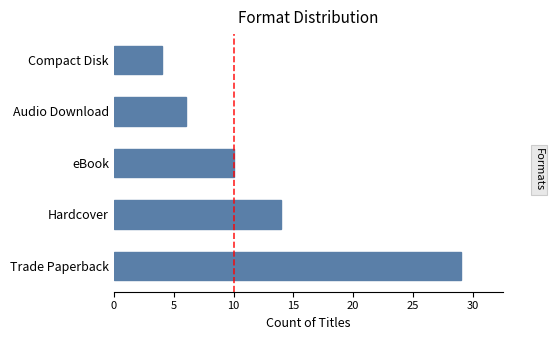

What is the average value?

13